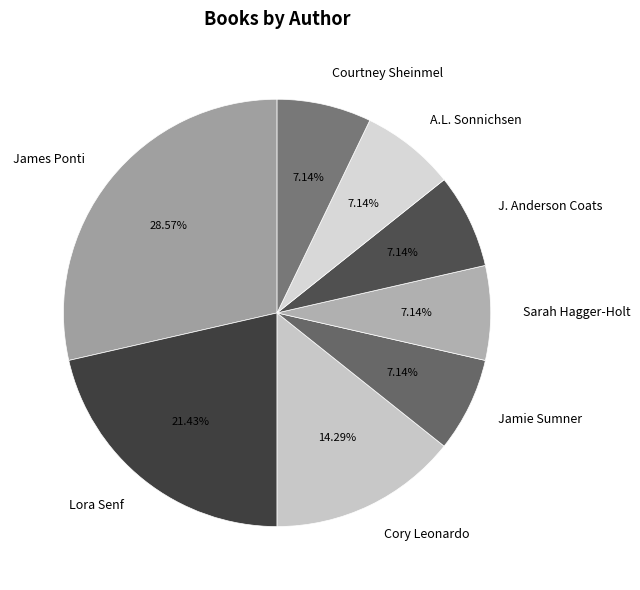

Approximately how many times larger is the value at James Ponti compared to Sarah Hagger-Holt?

4.0